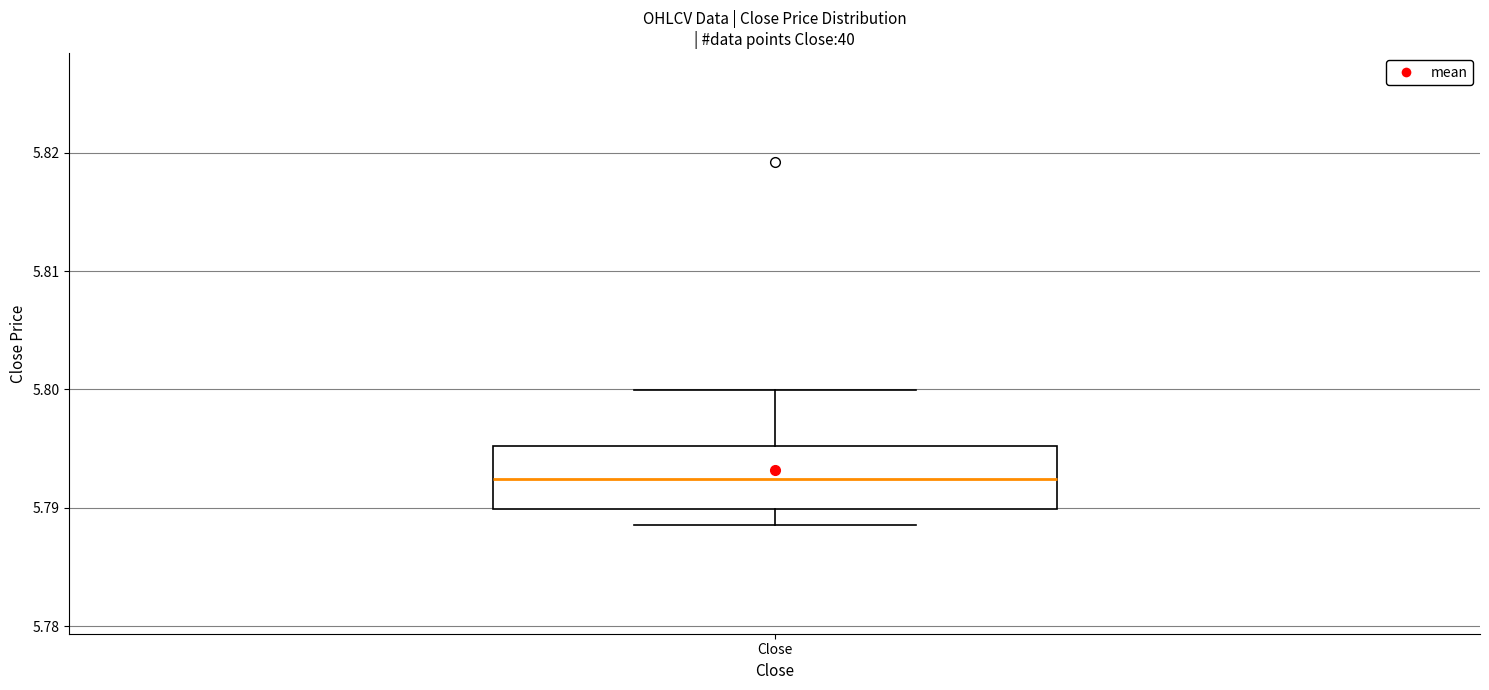

Where does the upper whisker of the box for Close end on the y-axis? The values are not printed on the chart, so give them approximately, as read against the axis.

5.800